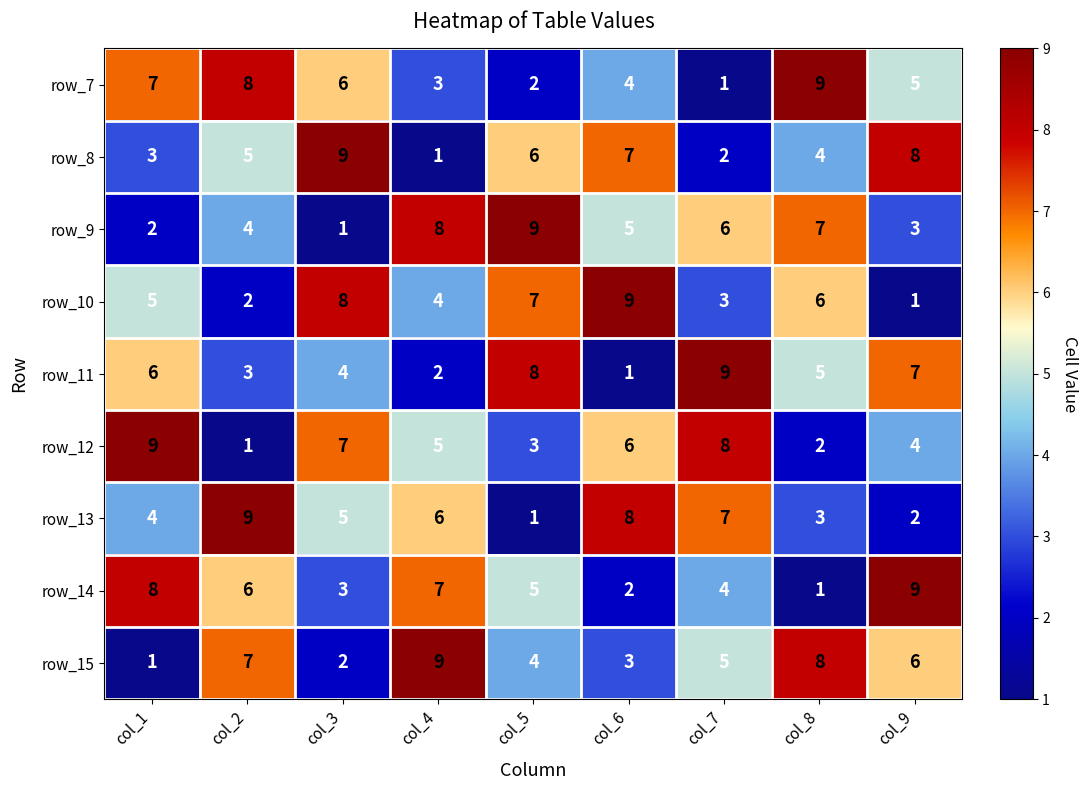

What is the greatest value displayed?

9